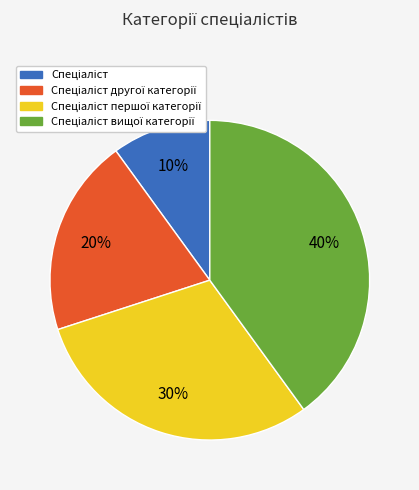

To the nearest percent, what is the average slice percentage?

25%